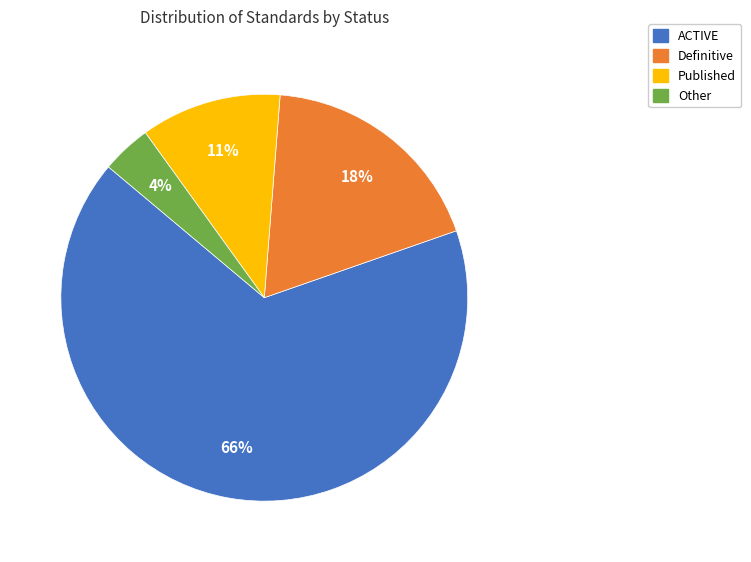

Which category has the smallest portion of the pie?

Other